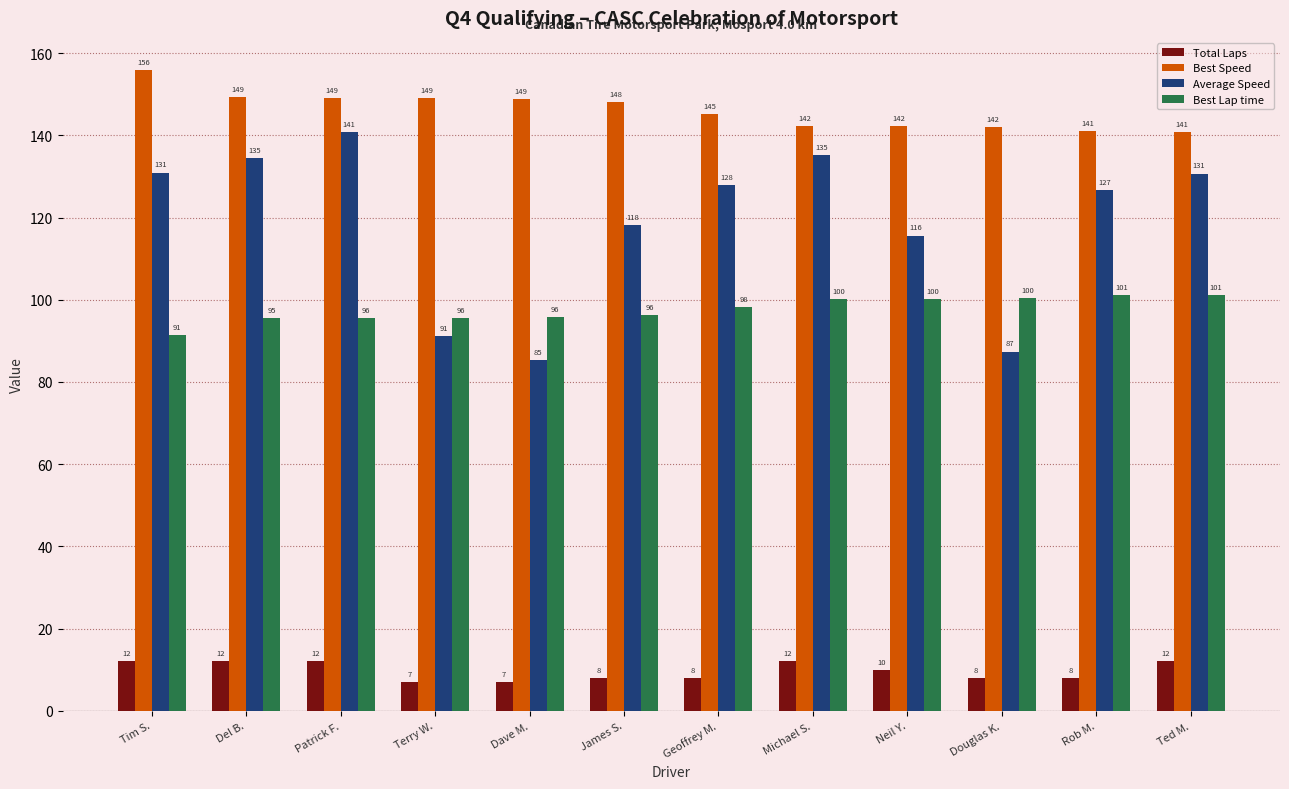

At which label is Best Speed closest to 148?

James S.